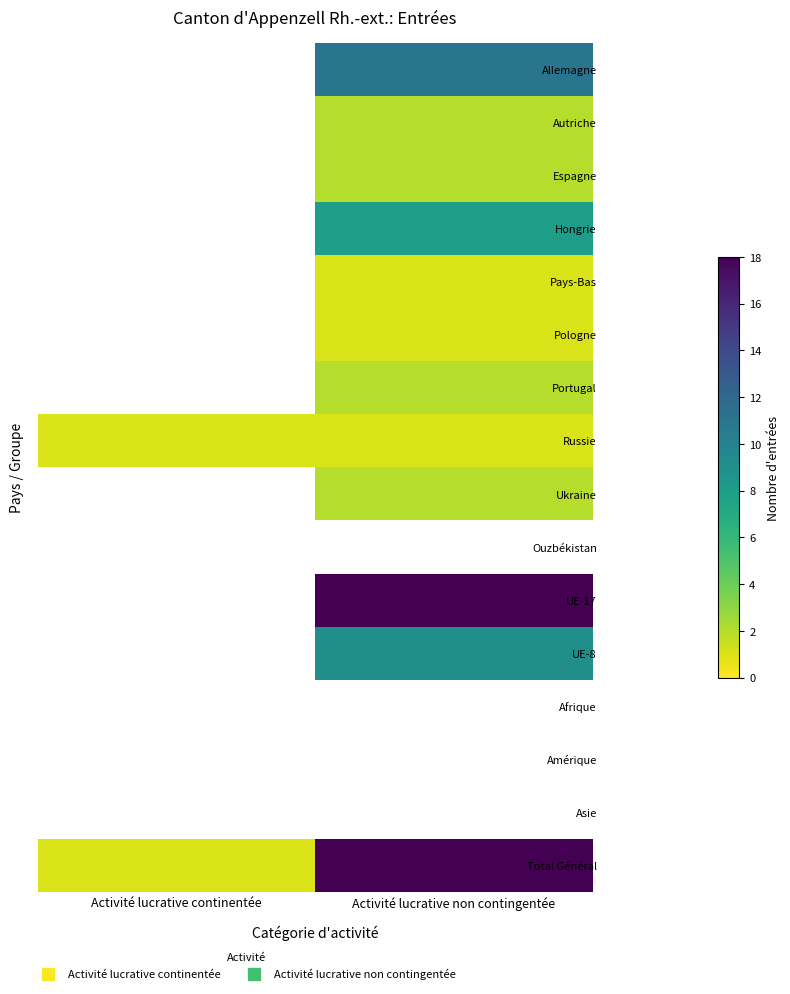

The value of Russie at Activité lucrative non contingentée is 1.8. True or false?

False